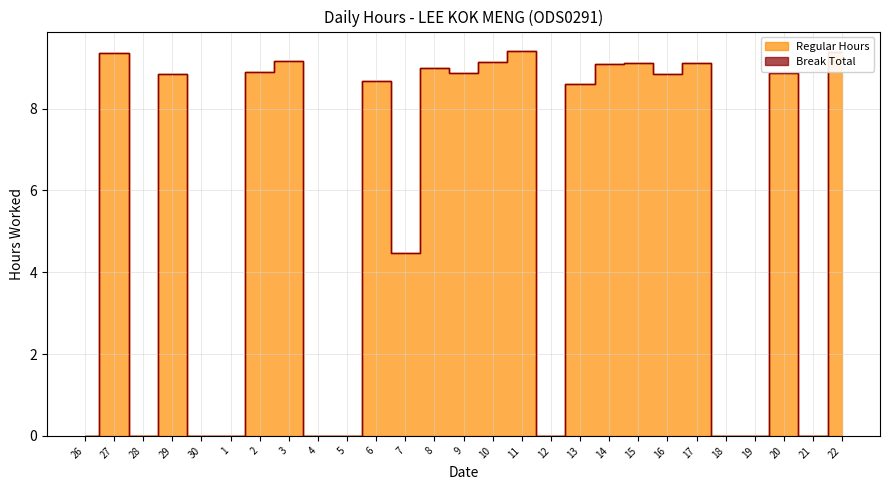

List the labels in order of value, largest first.

11, 22, 27, 3, 10, 15, 17, 14, 8, 2, 9, 20, 29, 16, 6, 13, 7, 26, 28, 30, 1, 4, 5, 12, 18, 19, 21